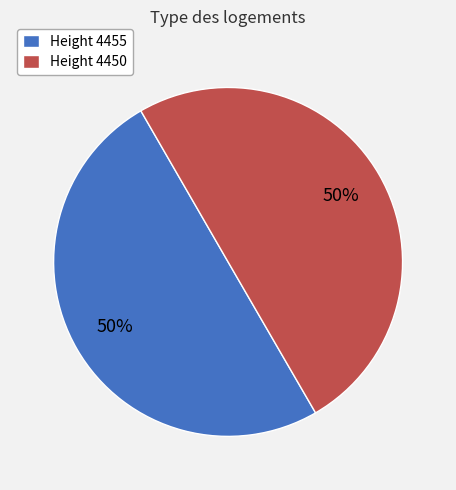

What is the ratio of the value at Height 4450 to the value at Height 4455?

1.0